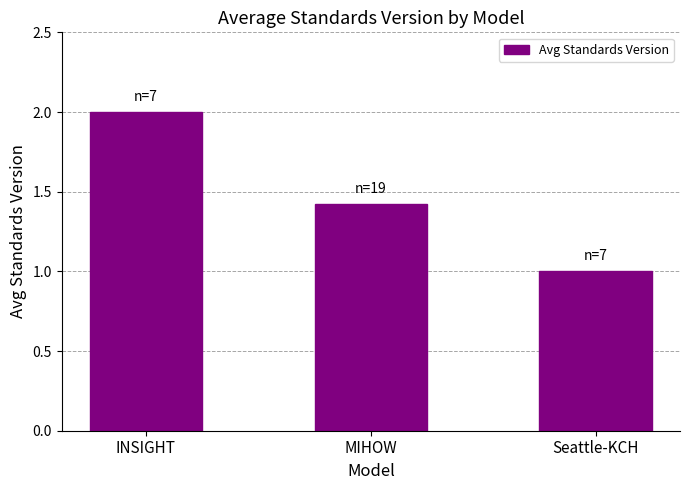

Rank the categories by value from lowest to highest.

Seattle-KCH, MIHOW, INSIGHT